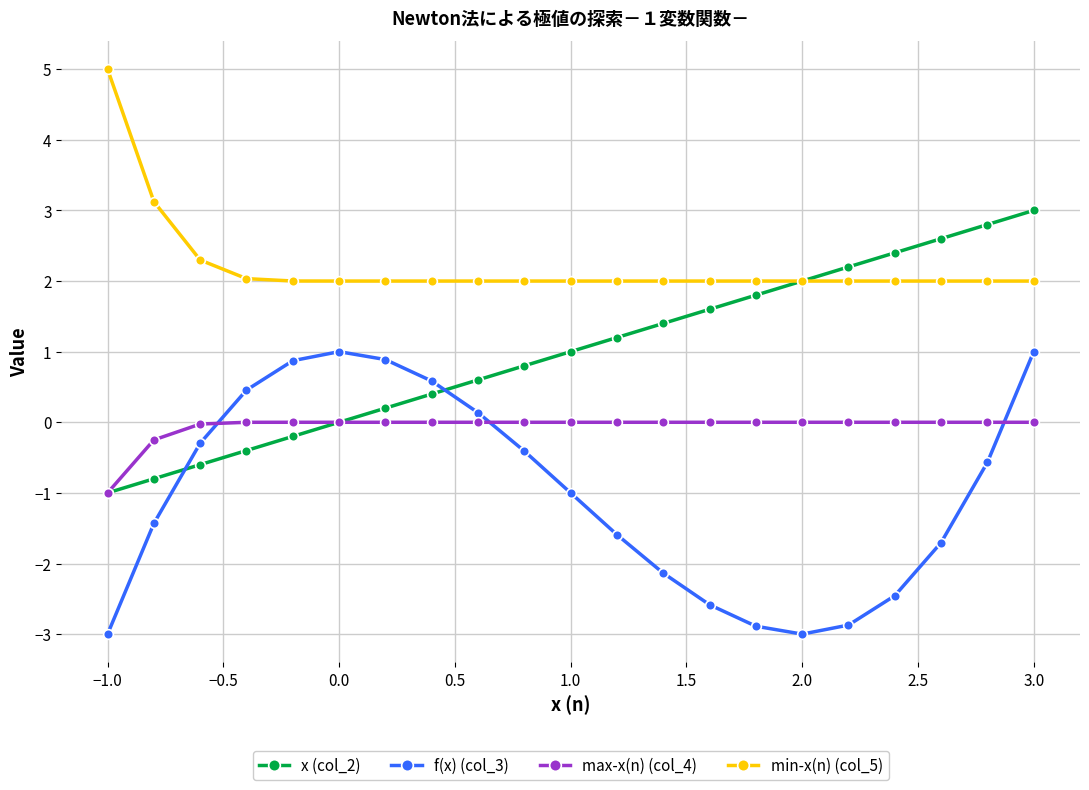

At how many categories does at least one series exceed 1?

21